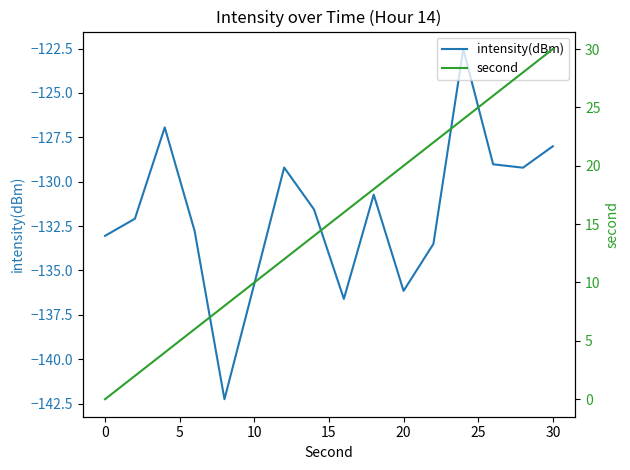

What is the highest value of the intensity(dBm) series?

-122.5